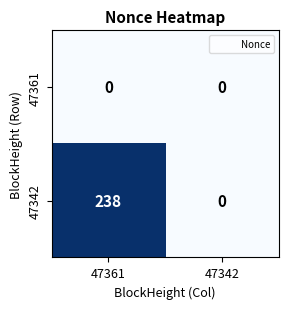

Rank the series by their maximum value, from highest to lowest.

47342, 47361